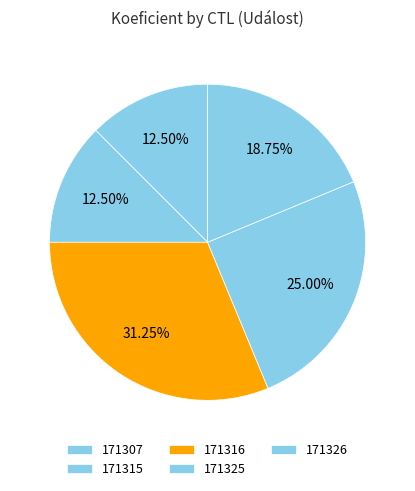

How many slices are in this pie chart?

5